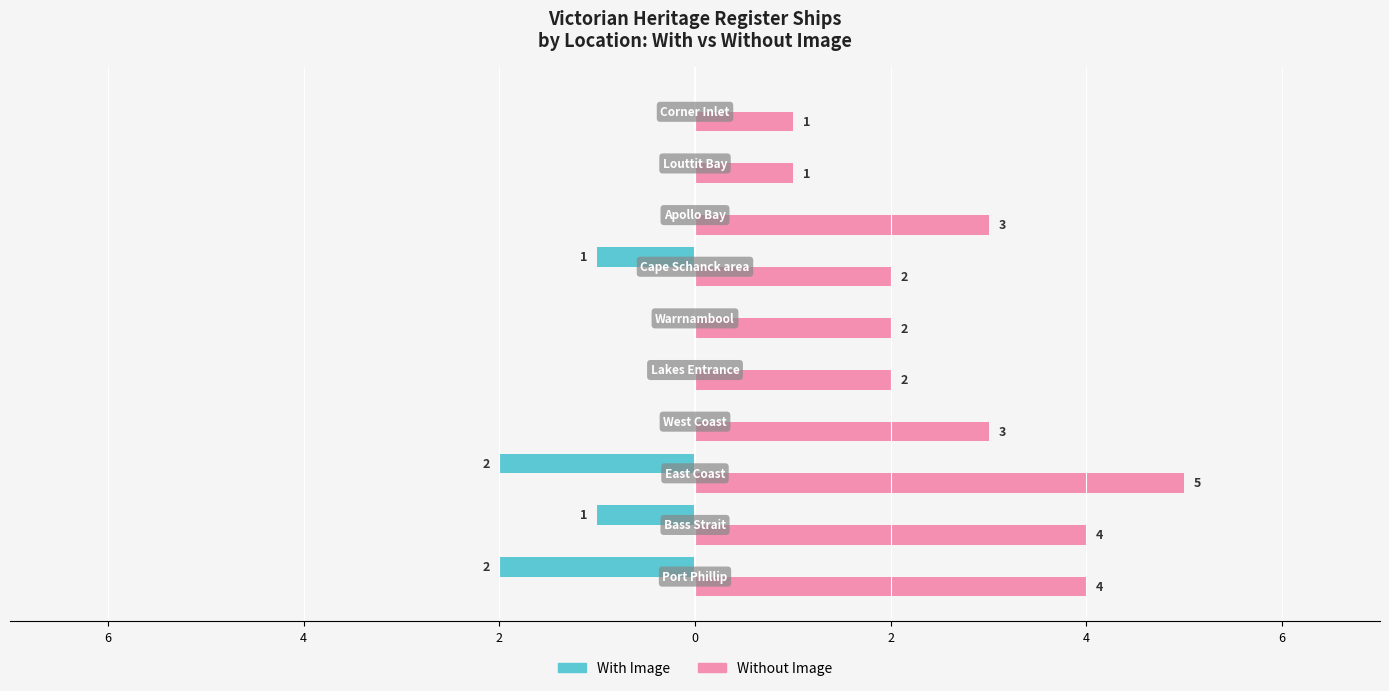

List the series in order of their peak value, lowest first.

With Image, Without Image